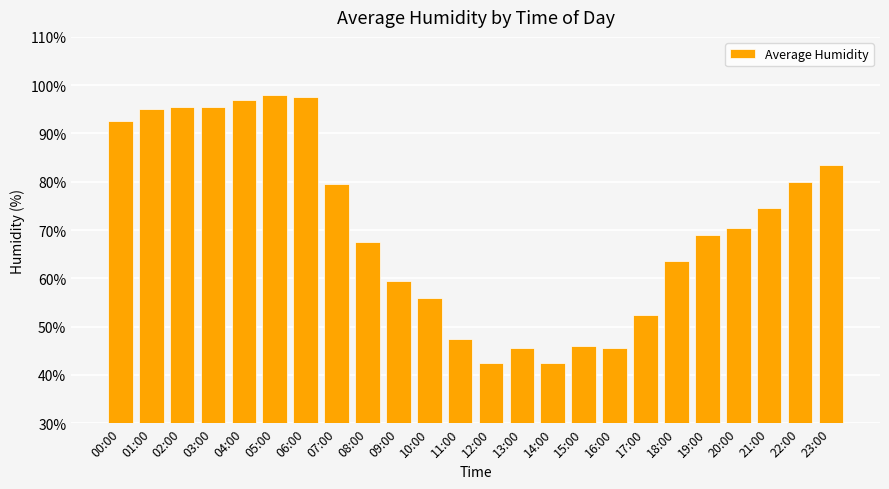

What is the minimum value shown in the chart?

42.5